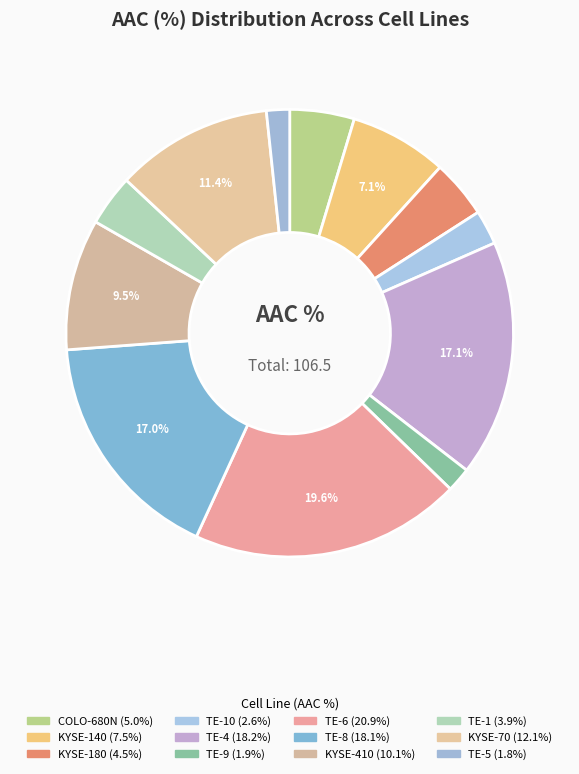

How many slices are in this pie chart?

12